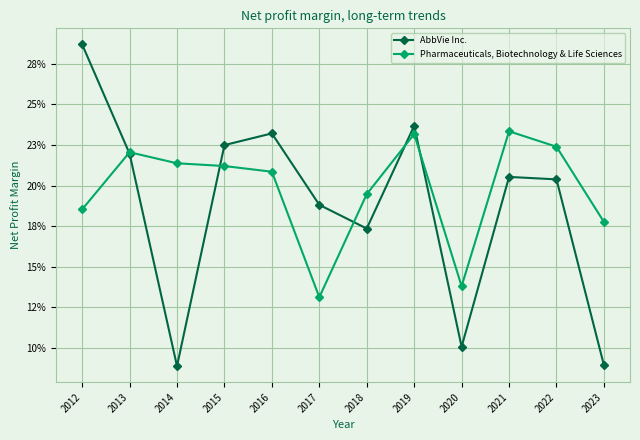

Does the chart display data point markers on the line(s)?

Yes